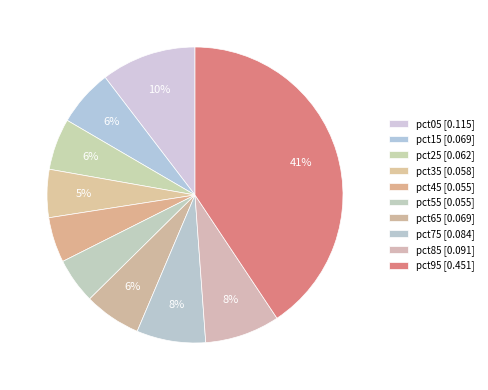

How many slices are in this pie chart?

10